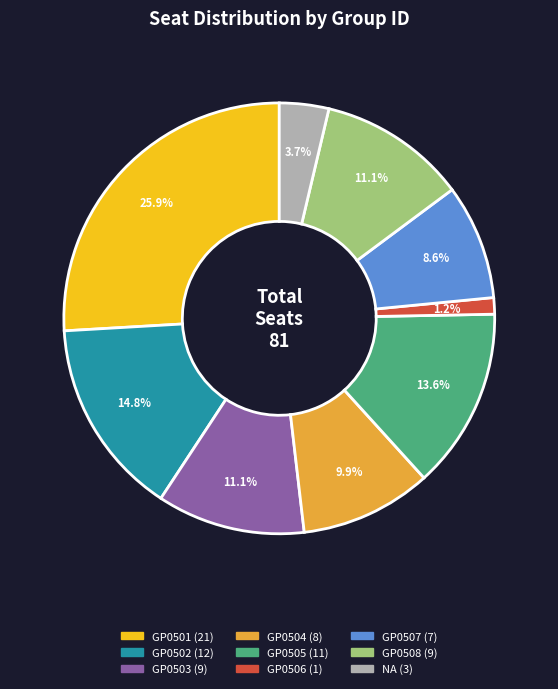

How many slices are in this pie chart?

9